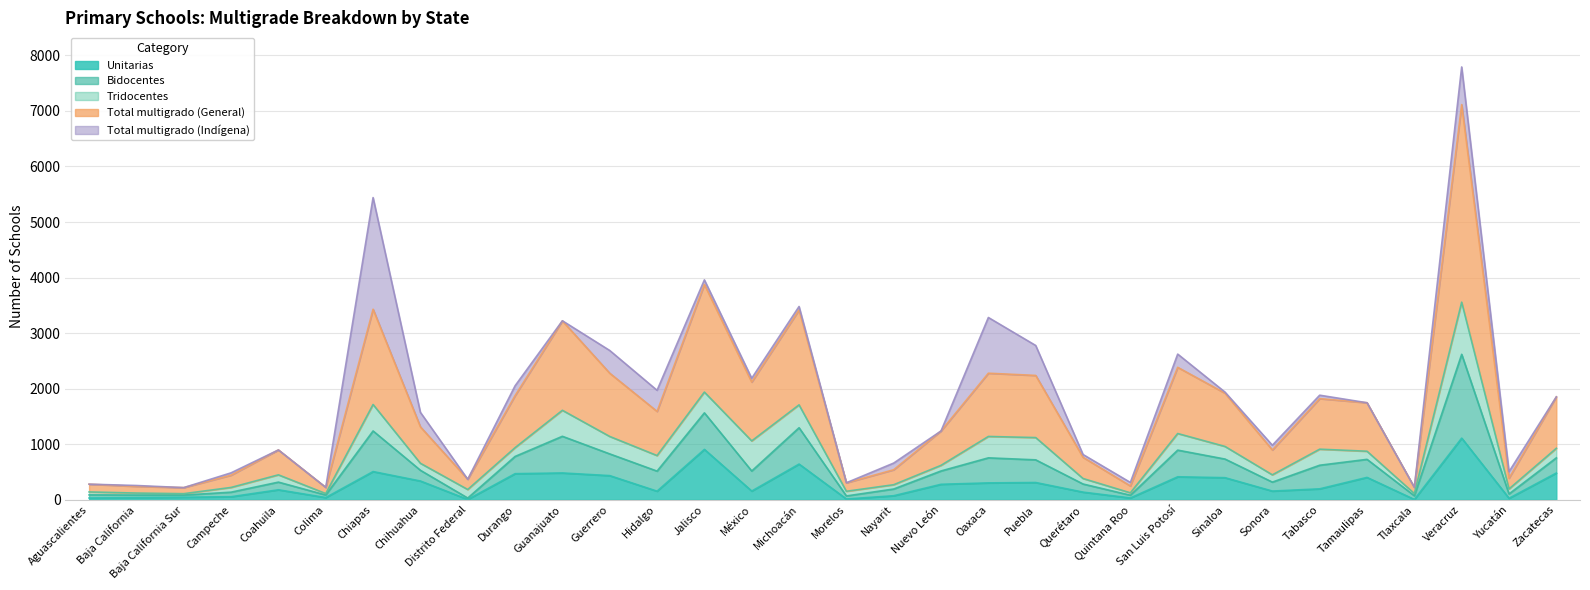

Does the chart display data point markers on the line(s)?

No